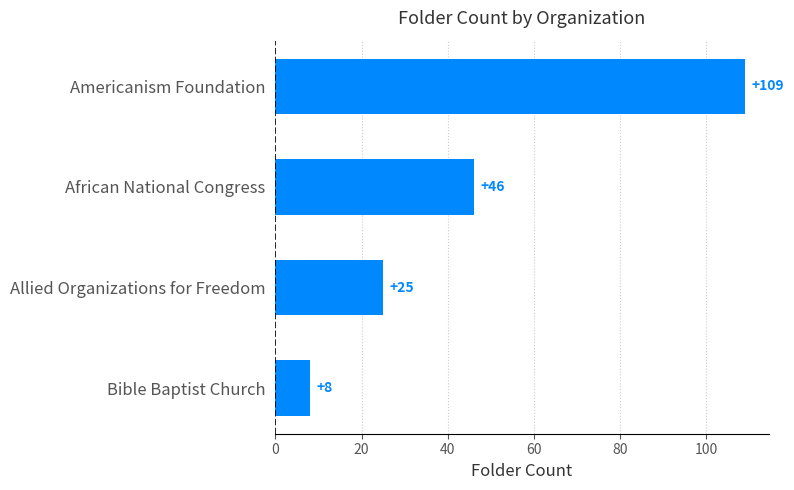

List the labels in order of value, largest first.

Americanism Foundation, African National Congress, Allied Organizations for Freedom, Bible Baptist Church